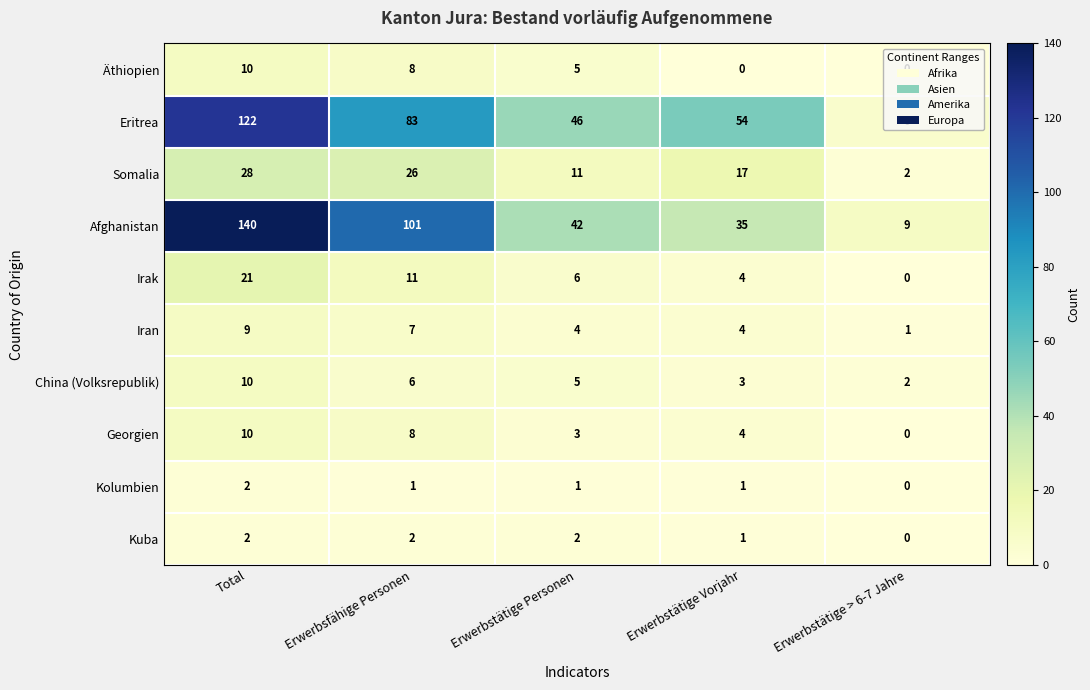

Rank the categories by Irak value from highest to lowest.

Total, Erwerbsfähige Personen, Erwerbstätige Personen, Erwerbstätige Vorjahr, Erwerbstätige > 6-7 Jahre